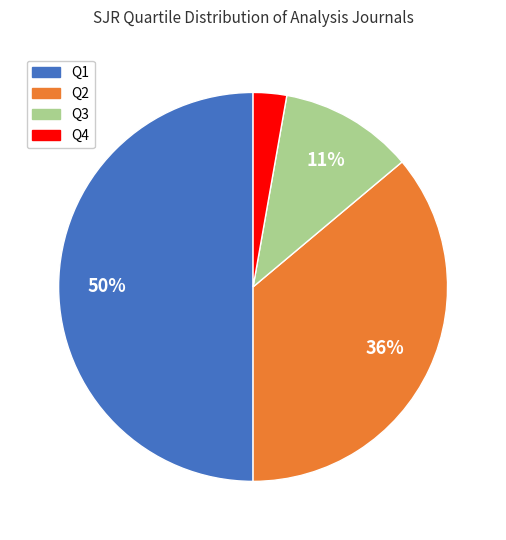

Is Q4 the majority of the pie?

No